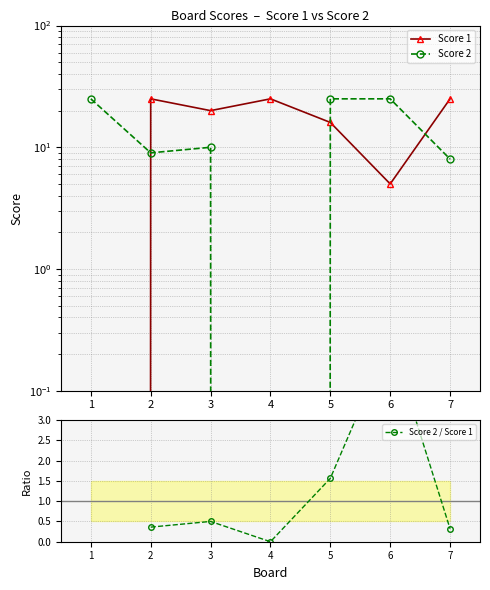

How many intersections are there between Score 2 and Score 1?

3